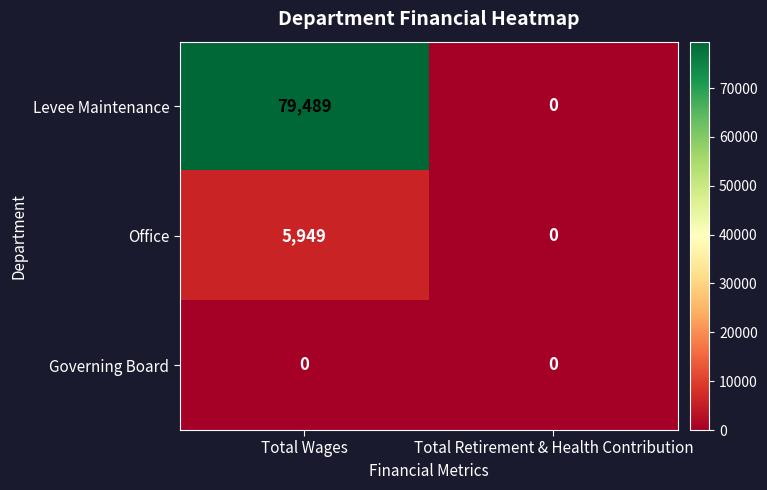

What is the total value across all series at Total Wages?

85438